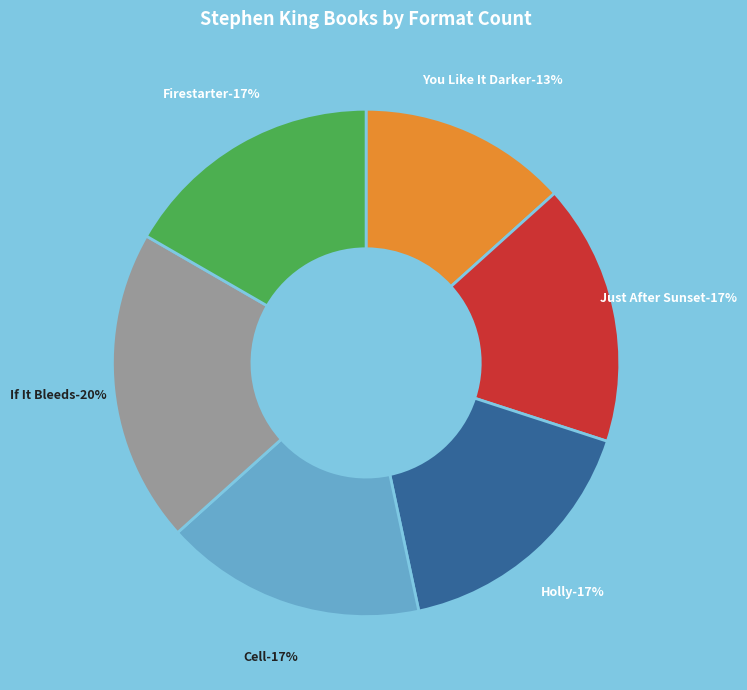

To the nearest percent, what portion does Just After Sunset represent?

17%